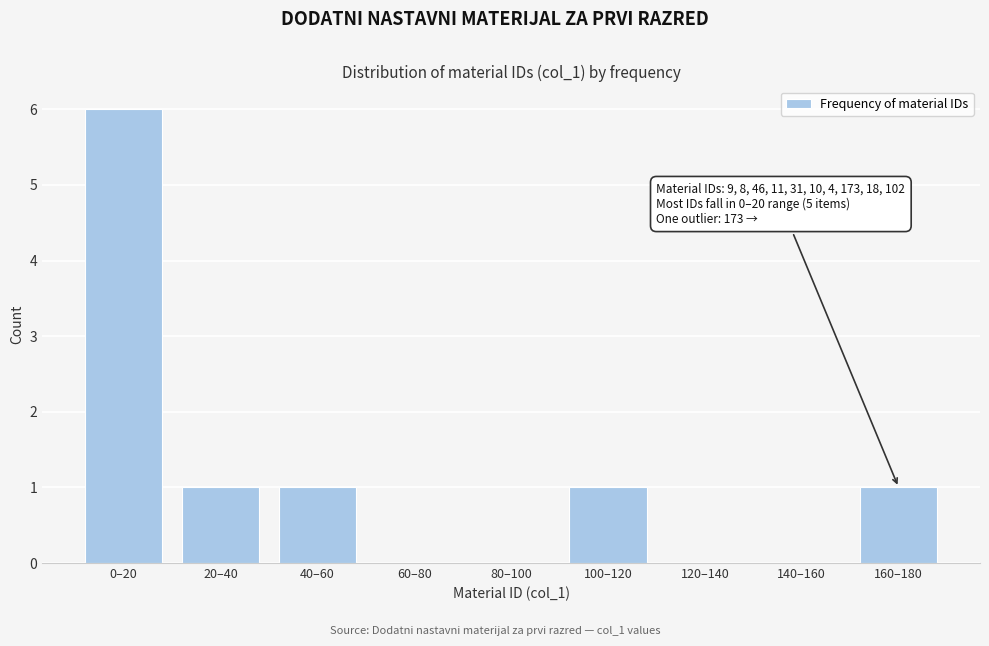

Reading left to right, list all the values displayed in this chart.

0–20=6	20–40=1	40–60=1	60–80=0	80–100=0	100–120=1	120–140=0	140–160=0	160–180=1